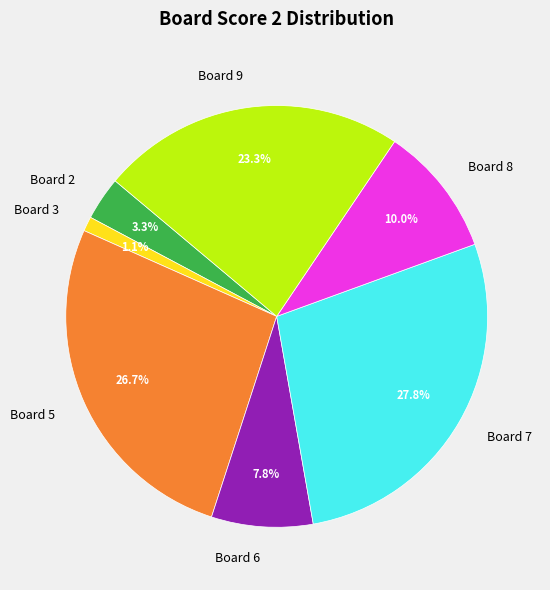

Rank the categories by value from highest to lowest.

Board 7, Board 5, Board 9, Board 8, Board 6, Board 2, Board 3